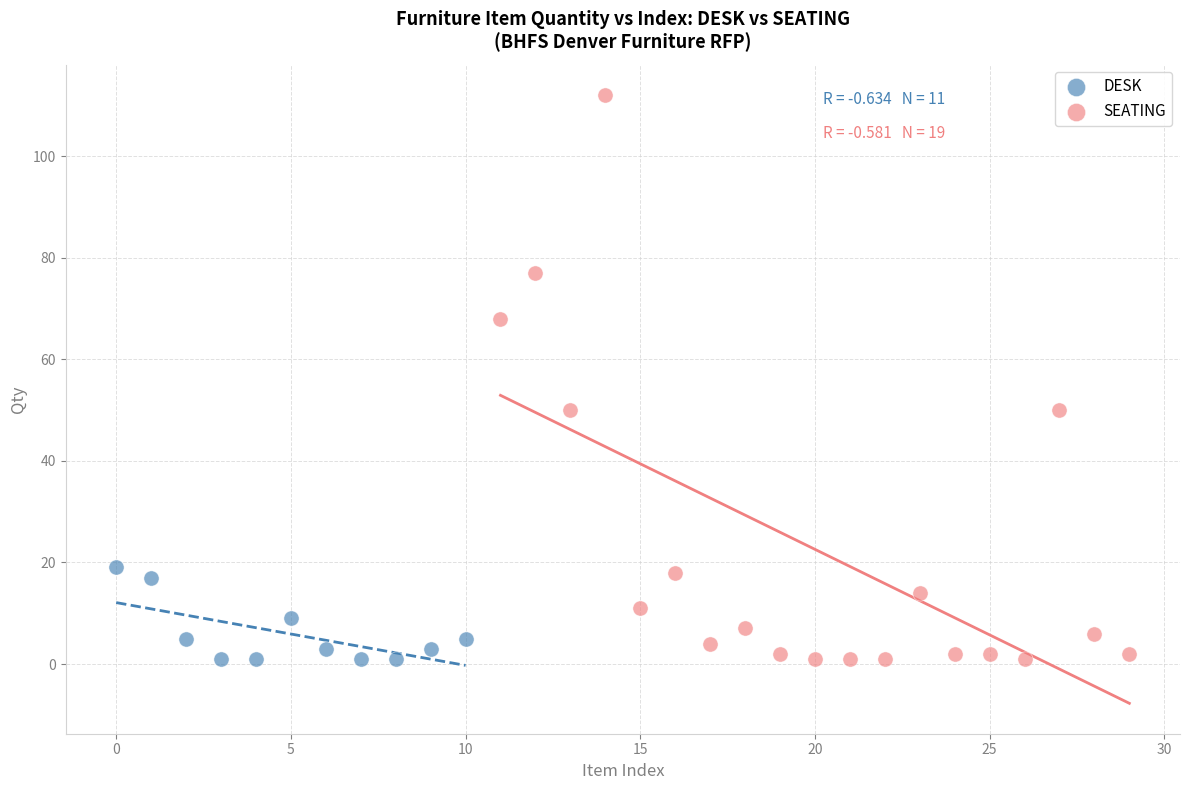

Which series has the largest Y range (max minus min)?

SEATING